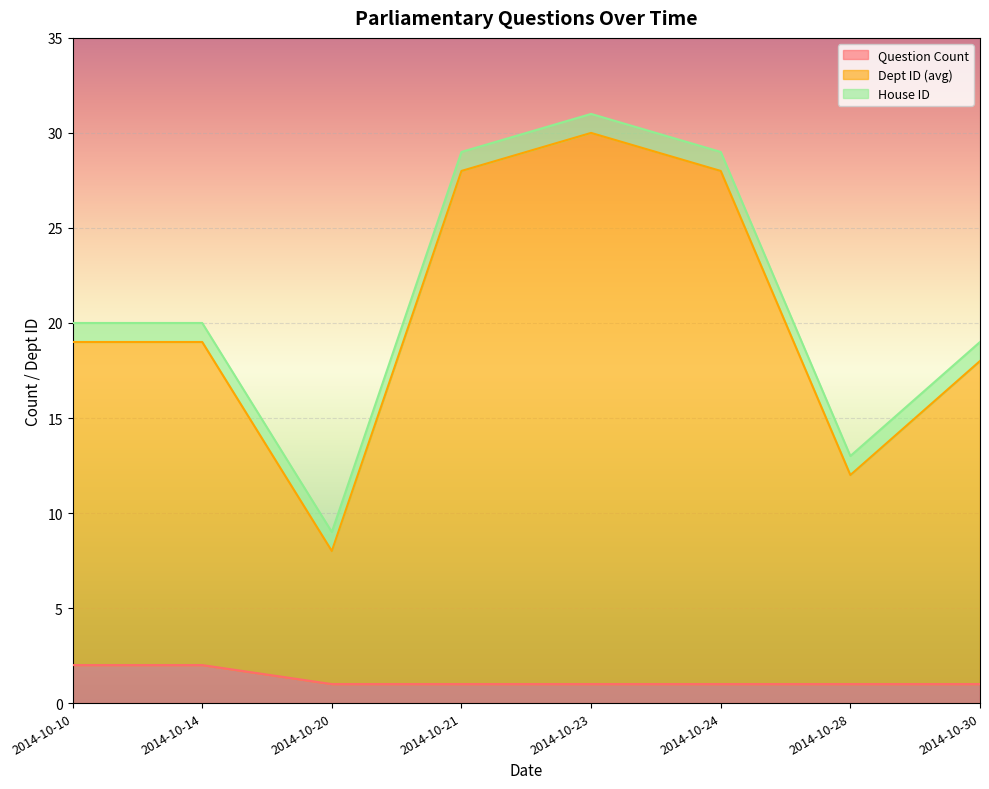

How many data points in Dept ID (avg) are less than 19?

3